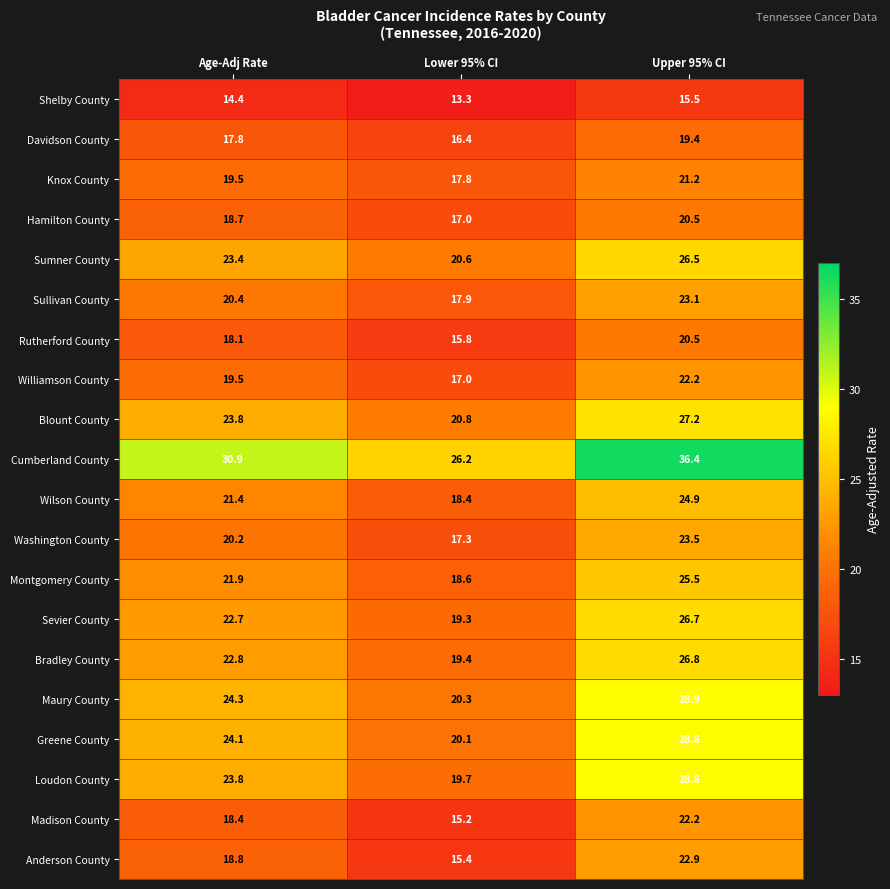

Which series has the largest total across all categories?

Cumberland County